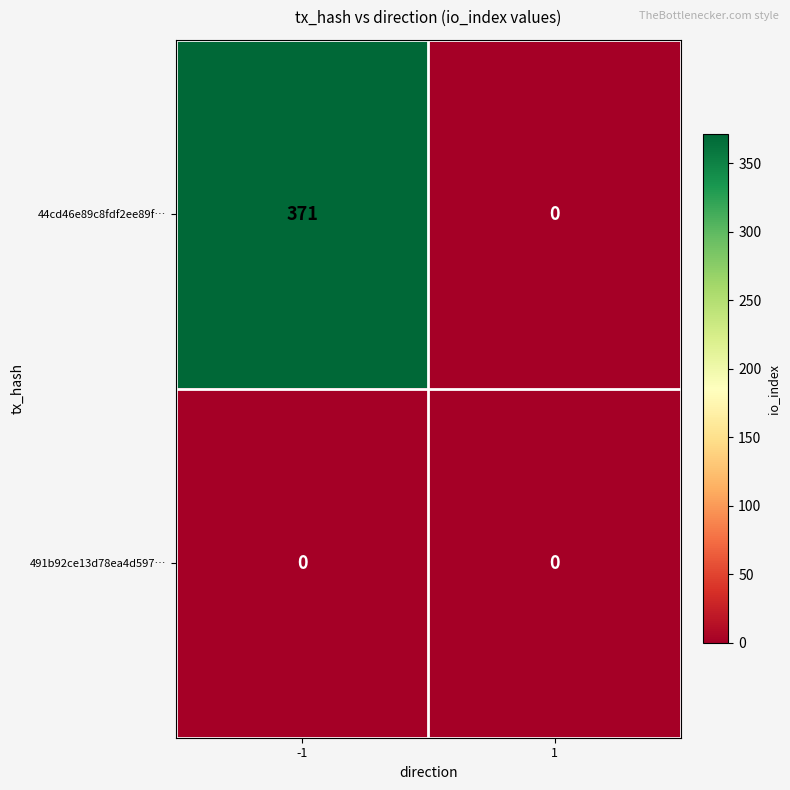

At which category is the sum across all series the highest?

-1